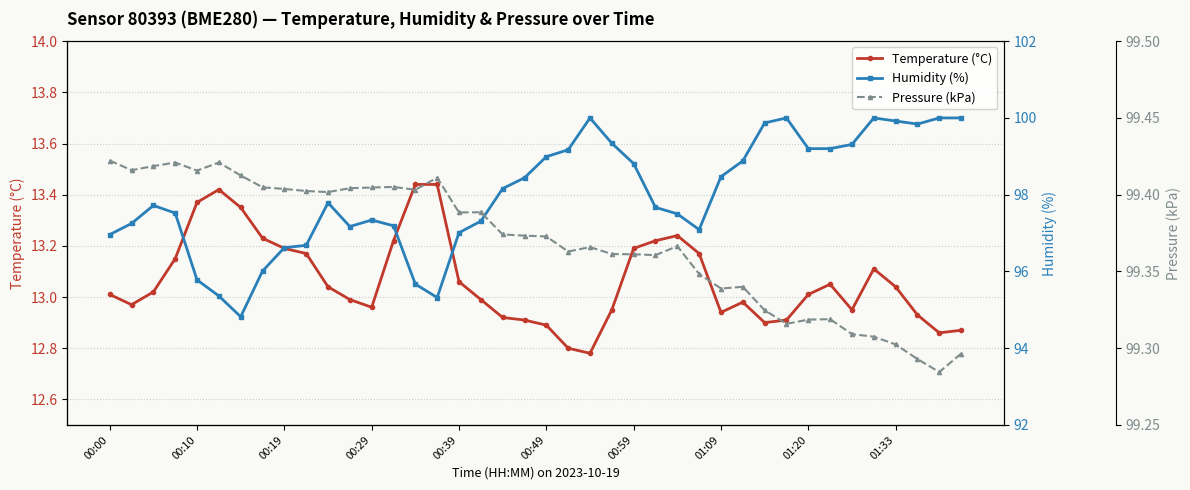

True or false: Temperature (°C) has more than 1 interior local peaks.

True